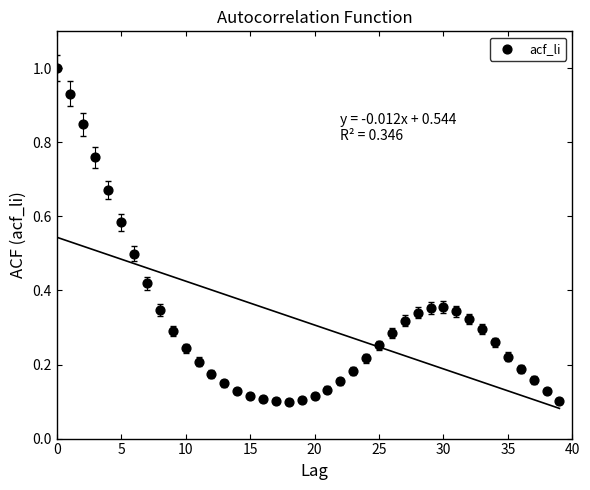

How many data points are displayed?

40